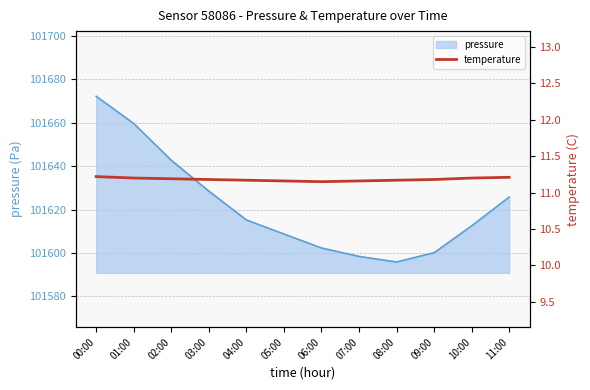

Is it true that pressure equals 179662.2 at 07:00?

False